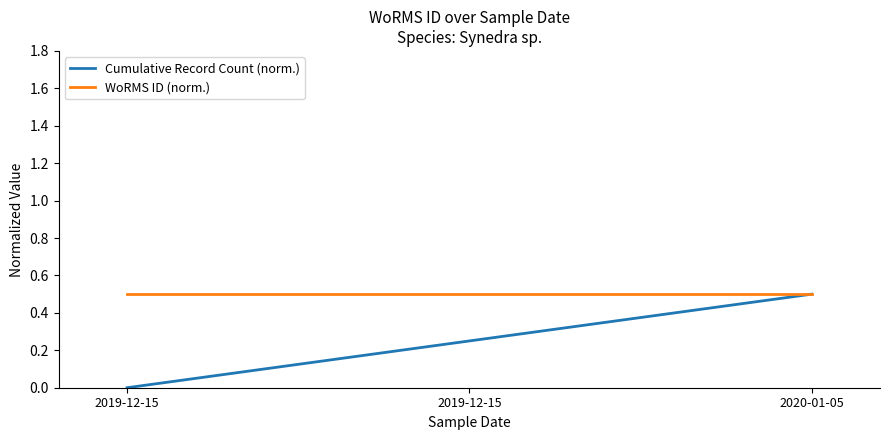

List the labels in order of WoRMS ID (norm.) value, smallest first.

2019-12-15, 2019-12-15, 2020-01-05